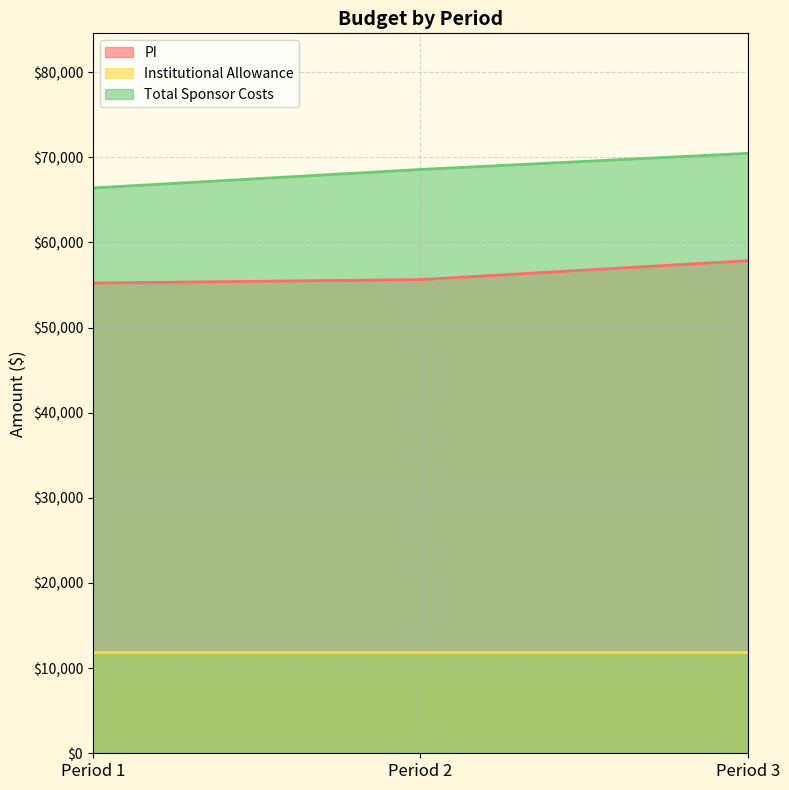

What is the value of the Total Sponsor Costs point at the 3rd from the left?

70458